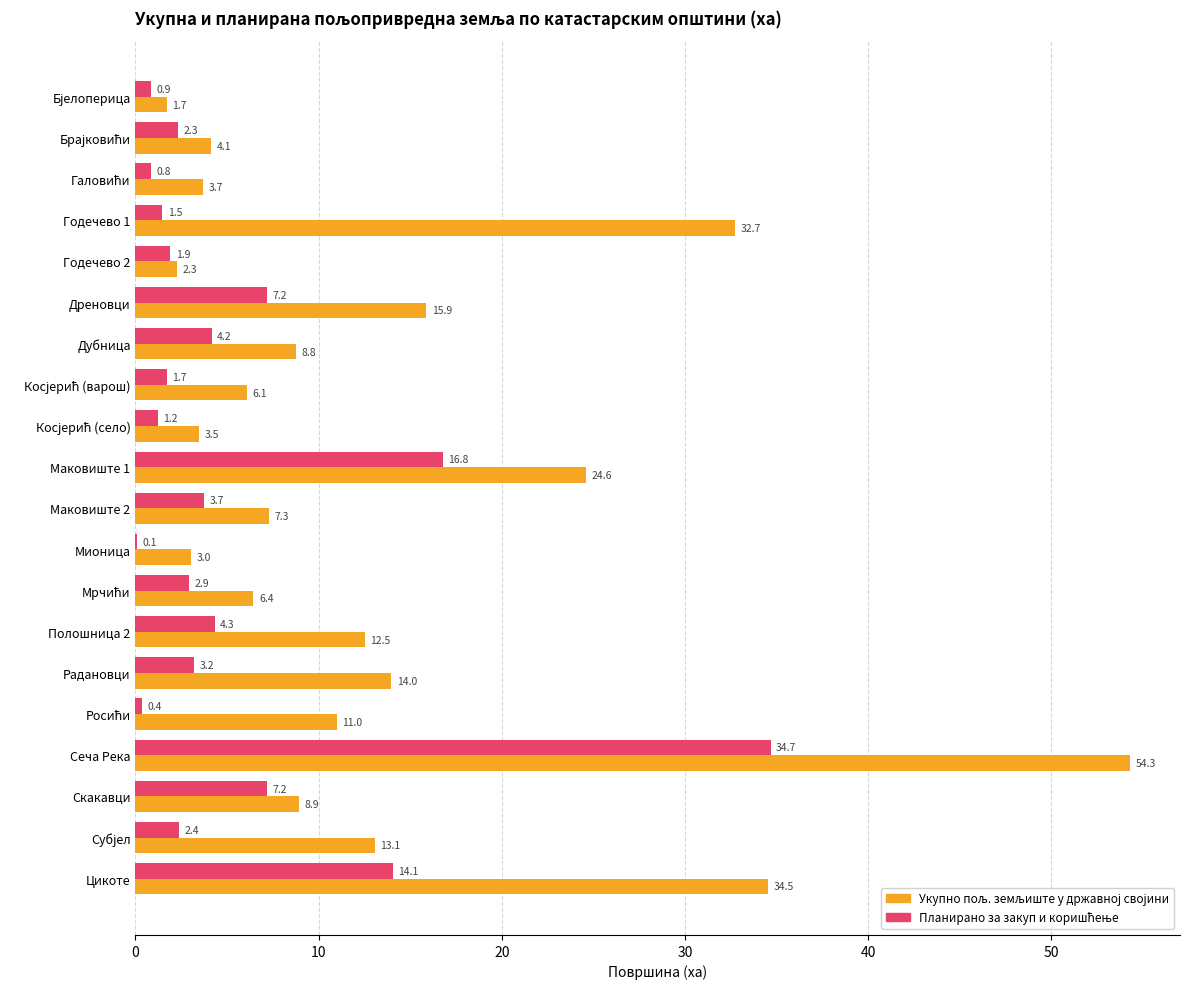

Which category has the highest value across all series?

Сеча Река